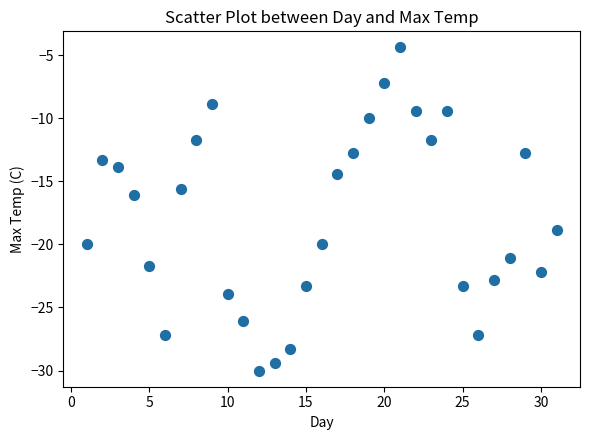

What is the range of X values (max minus min)?

30.0